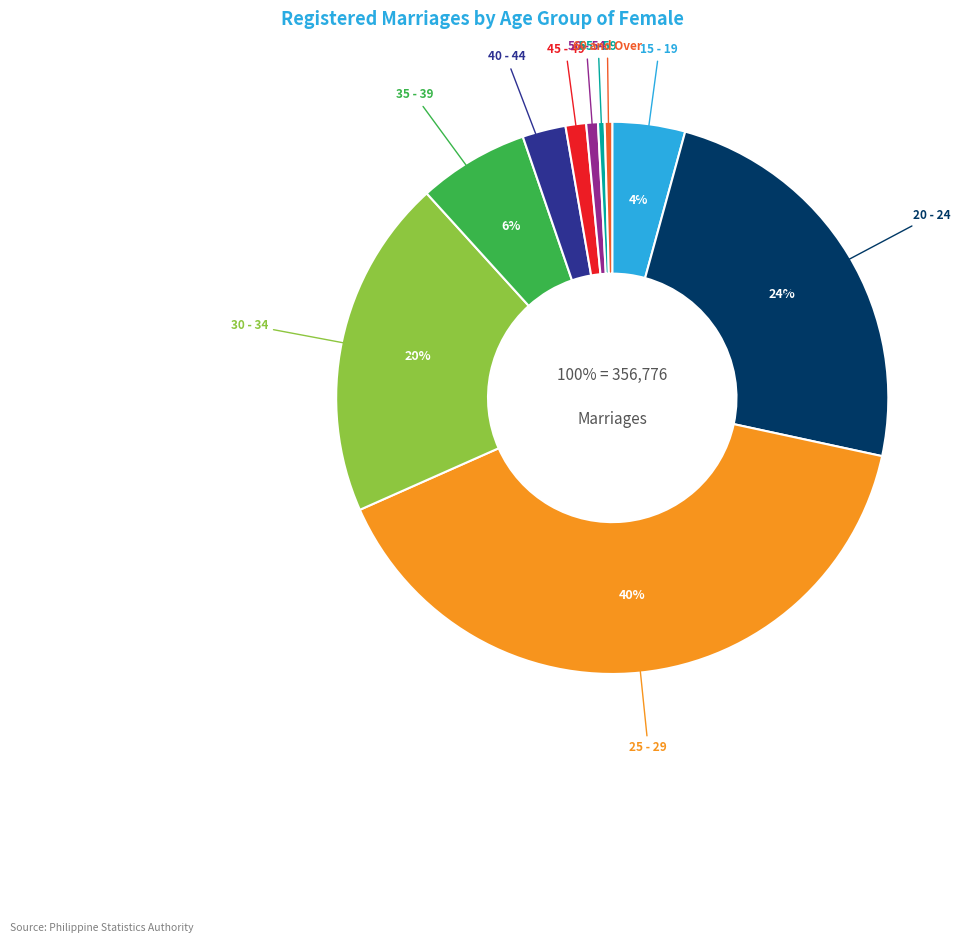

To the nearest percent, what portion does 45 - 49 represent?

1%